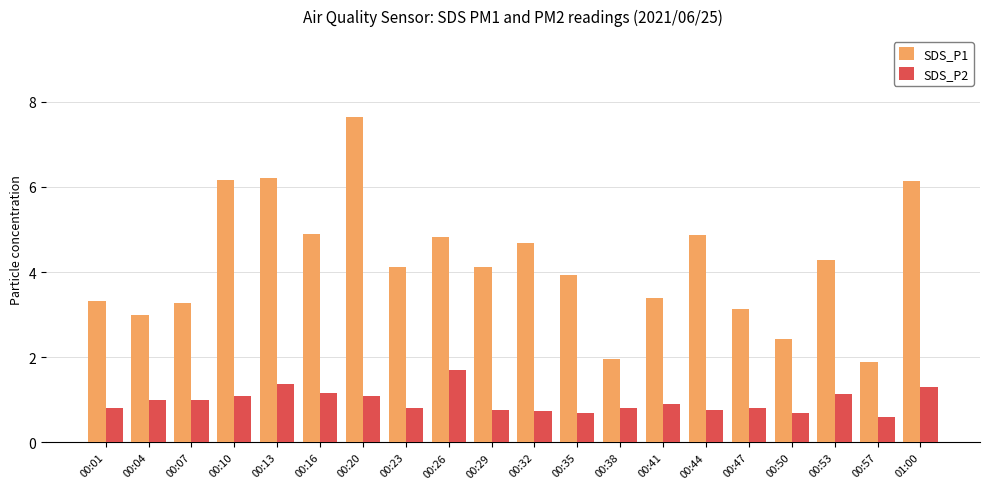

Which category has the highest value in the SDS_P1 series?

00:20